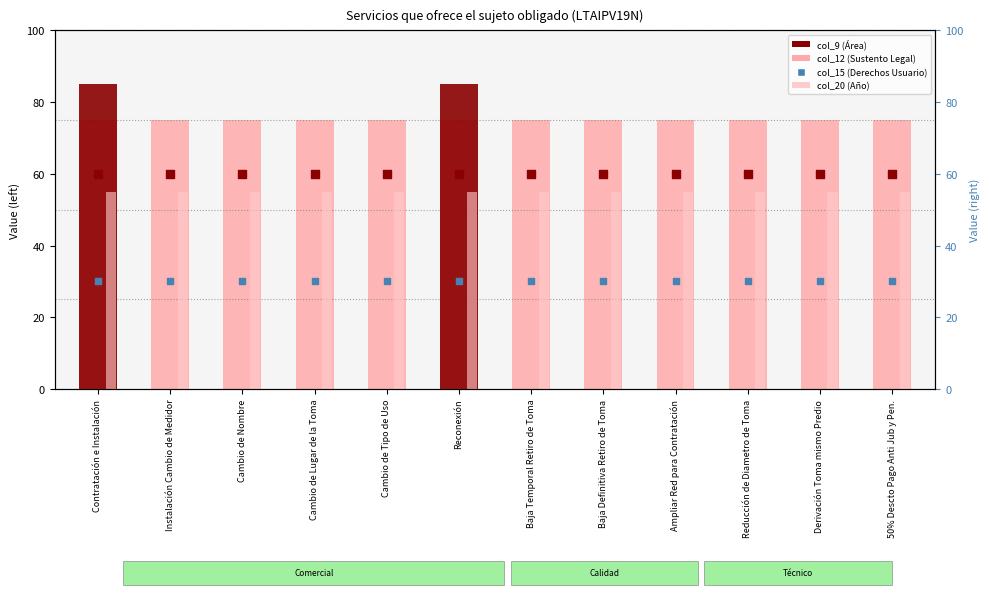

Is the value of col_12 (Sustento Legal) at Baja Definitiva Retiro de Toma greater than the value of col_20 (Año) at Baja Temporal Retiro de Toma?

Yes